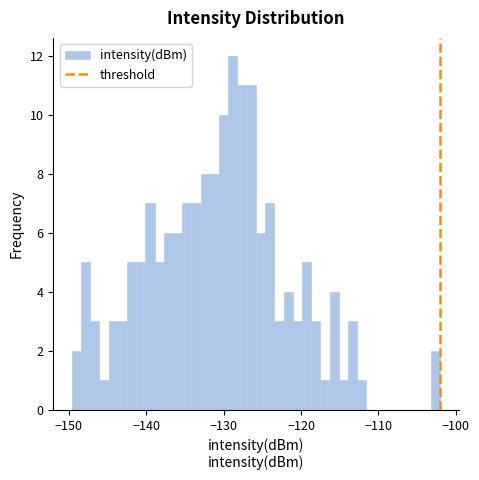

Around what value on the x-axis is the tallest bar? Give the approximate position of its centre, as read against the axis.

-129